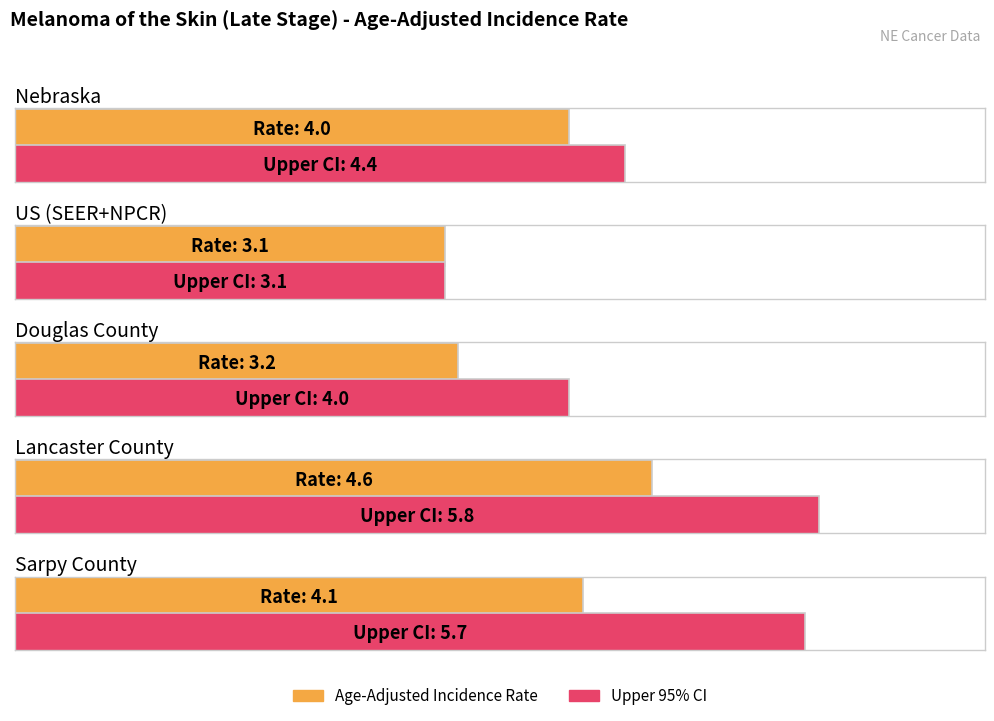

Reading right to left, transcribe all the data shown in this chart.

Age-Adjusted Incidence Rate: 4.1	4.6	3.2	3.1	4.0
Upper 95% CI: 5.7	5.8	4.0	3.1	4.4